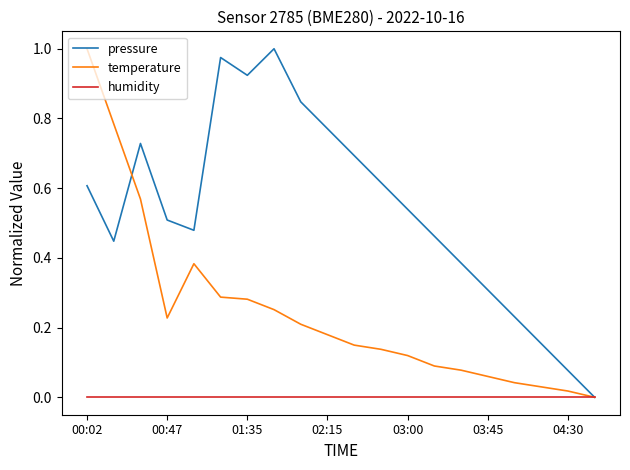

How many categories are shown in the chart?

20